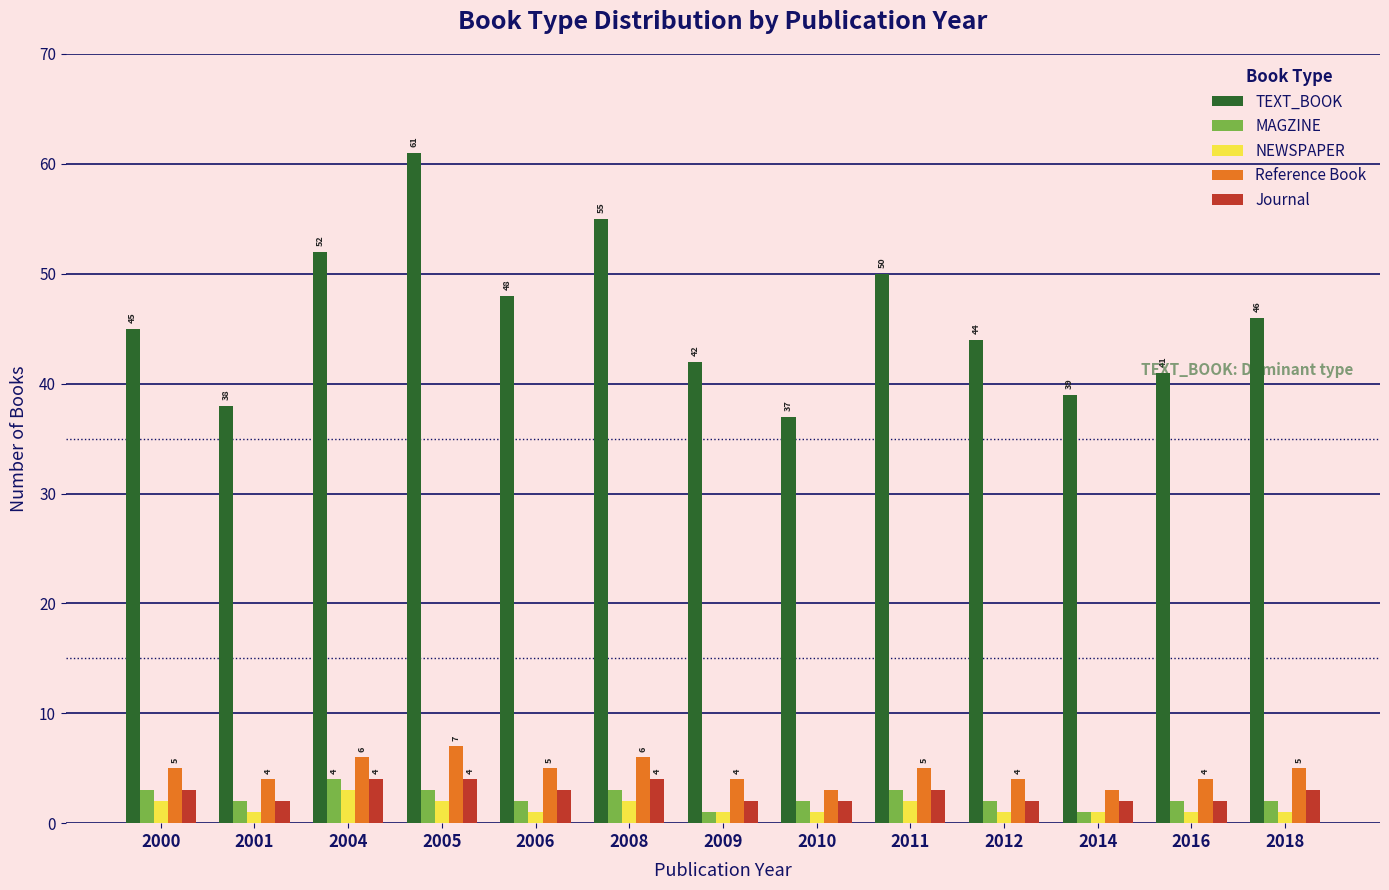

What is the greatest value displayed?

61